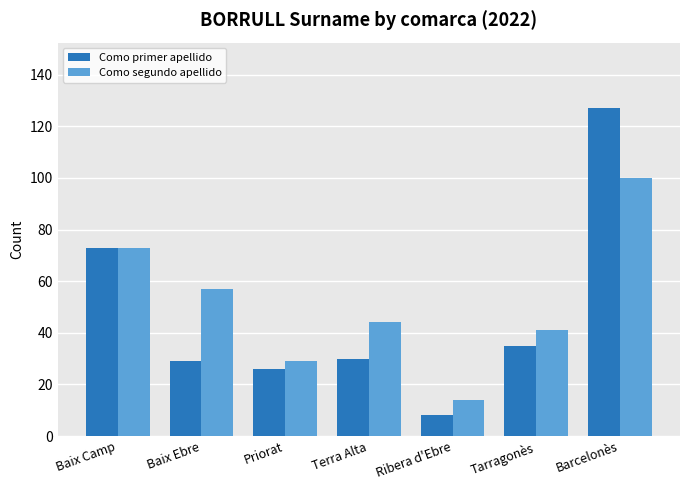

Which series has the largest total across all categories?

Como segundo apellido